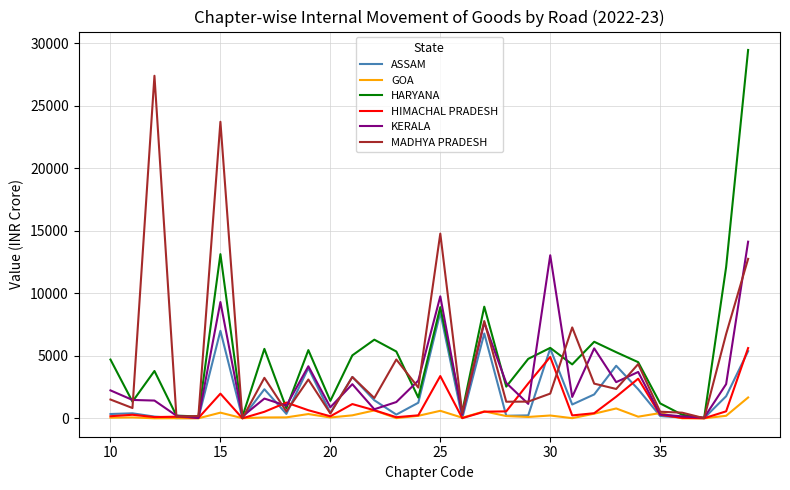

Rank the series by their maximum value, from highest to lowest.

HARYANA, MADHYA PRADESH, KERALA, ASSAM, HIMACHAL PRADESH, GOA